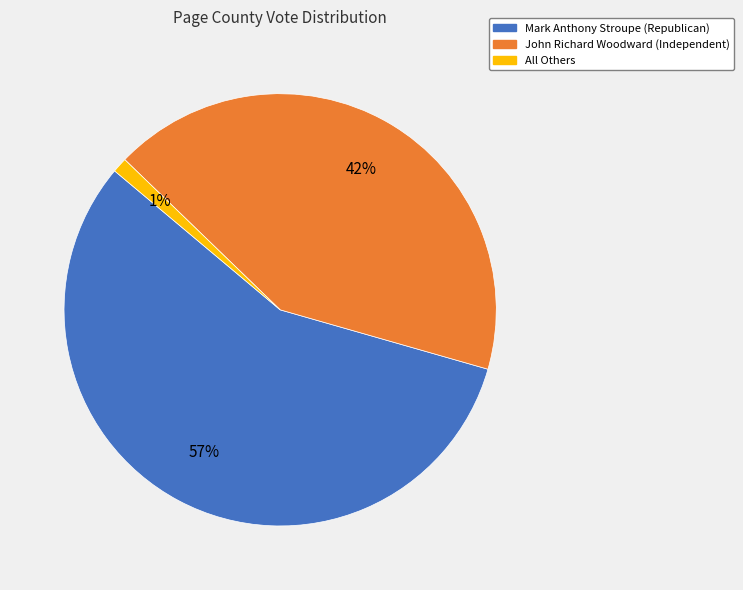

Which slice represents more than half of the pie?

Mark Anthony Stroupe (Republican)